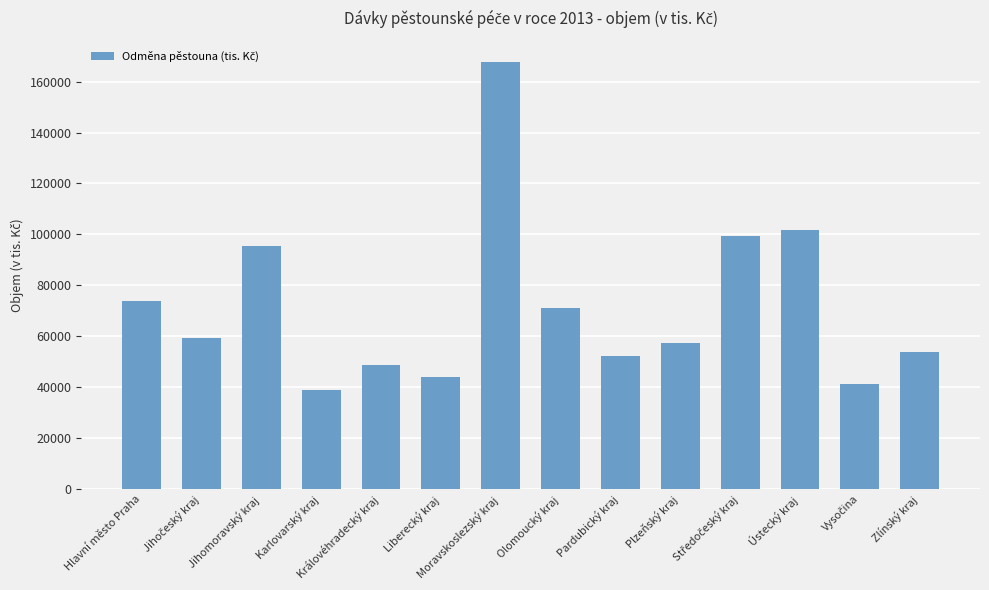

What is the greatest value displayed?

167624.4